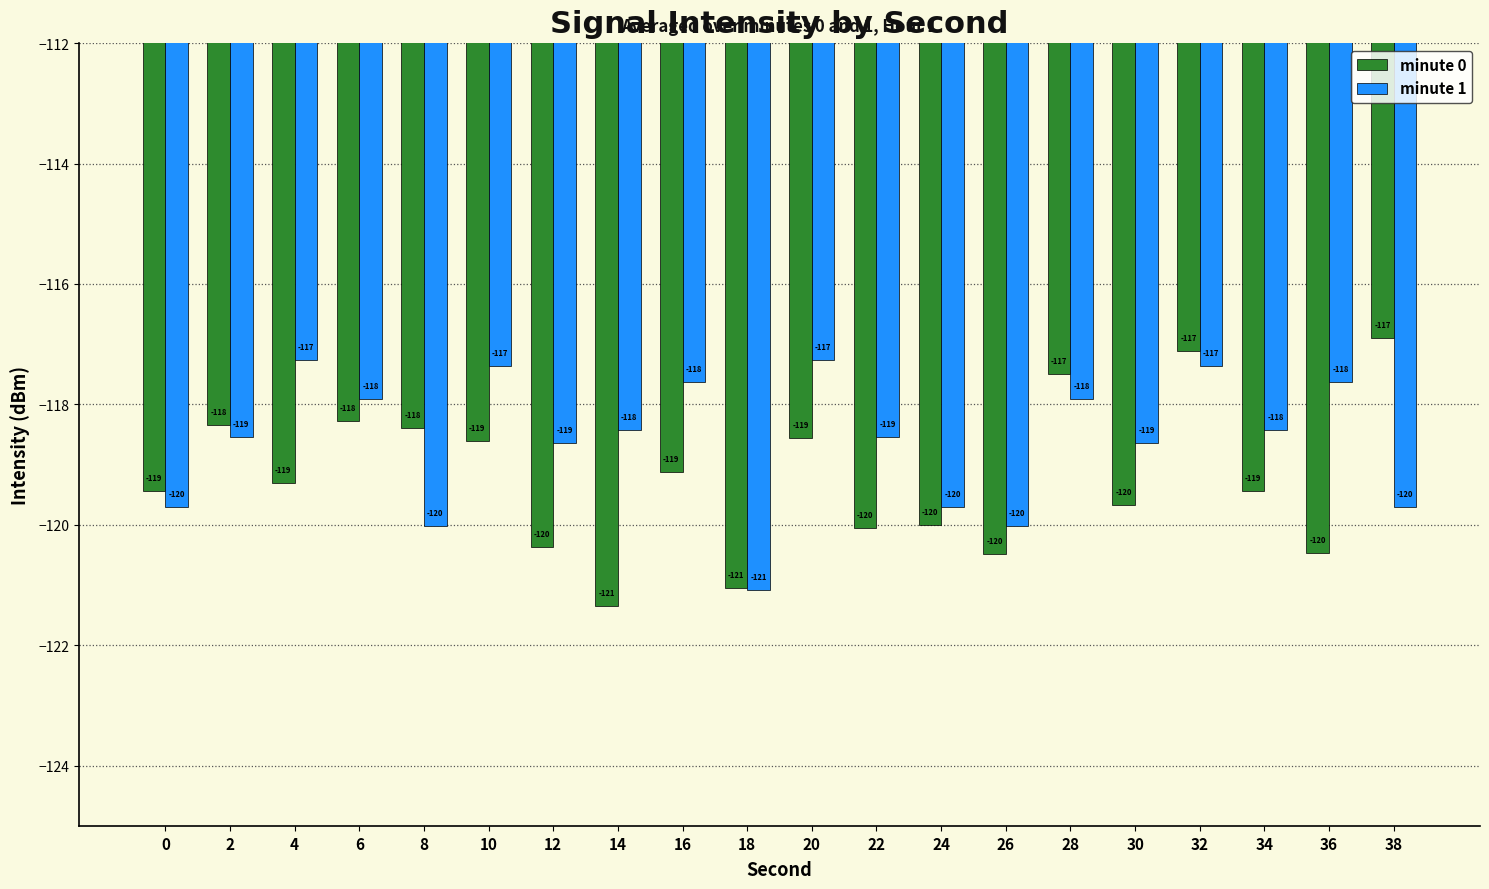

At which label does minute 1 first exceed -118?

4